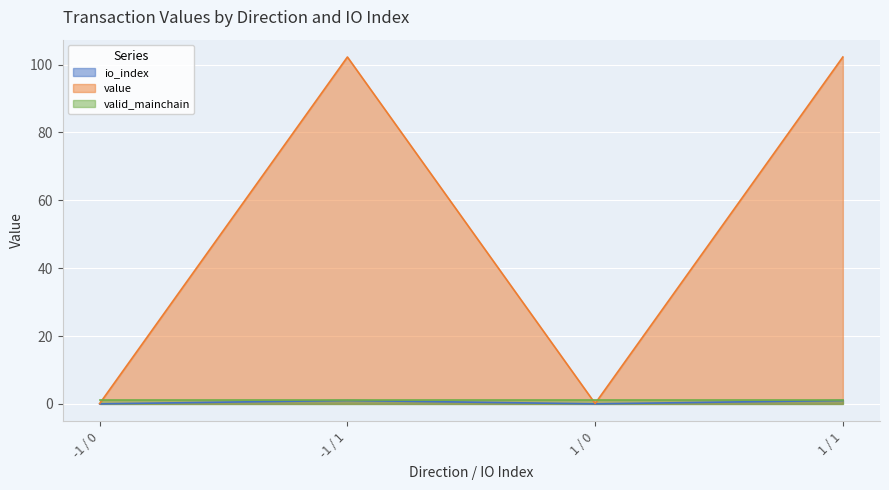

Which series has the largest total across all categories?

value